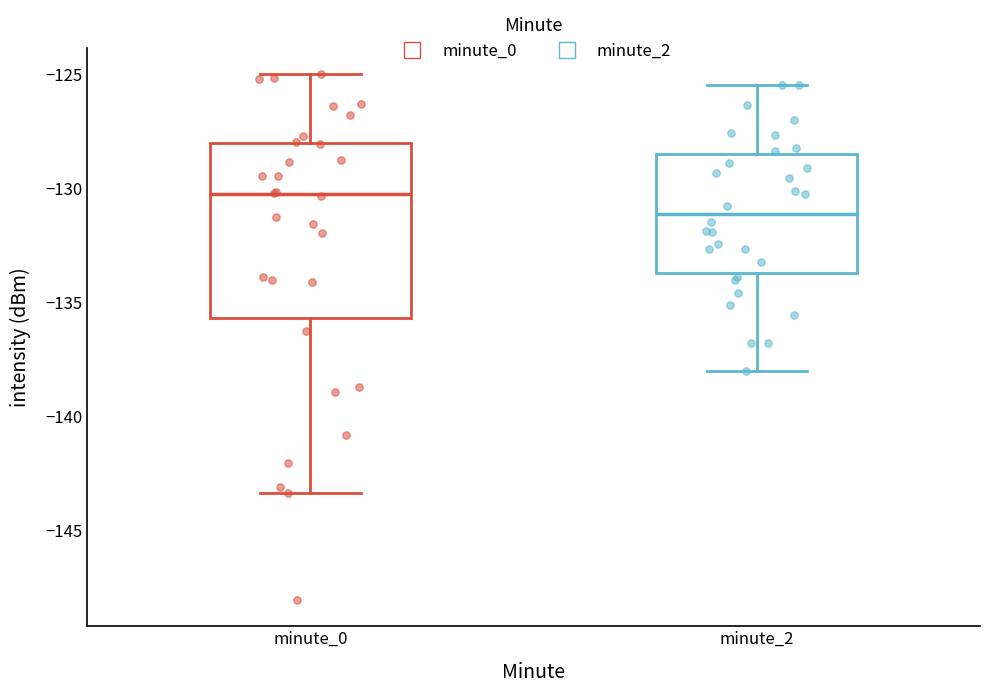

Where does the lower whisker of the box for minute_2 end on the y-axis? The values are not printed on the chart, so give them approximately, as read against the axis.

-138.0